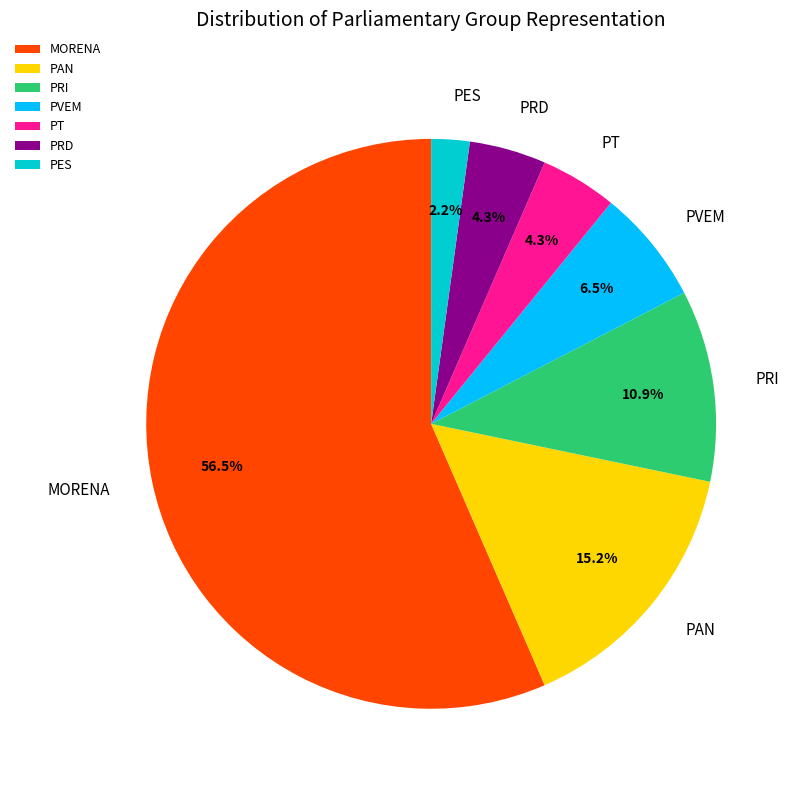

To the nearest percent, what is the difference between the PRI and PAN slice percentages?

4%